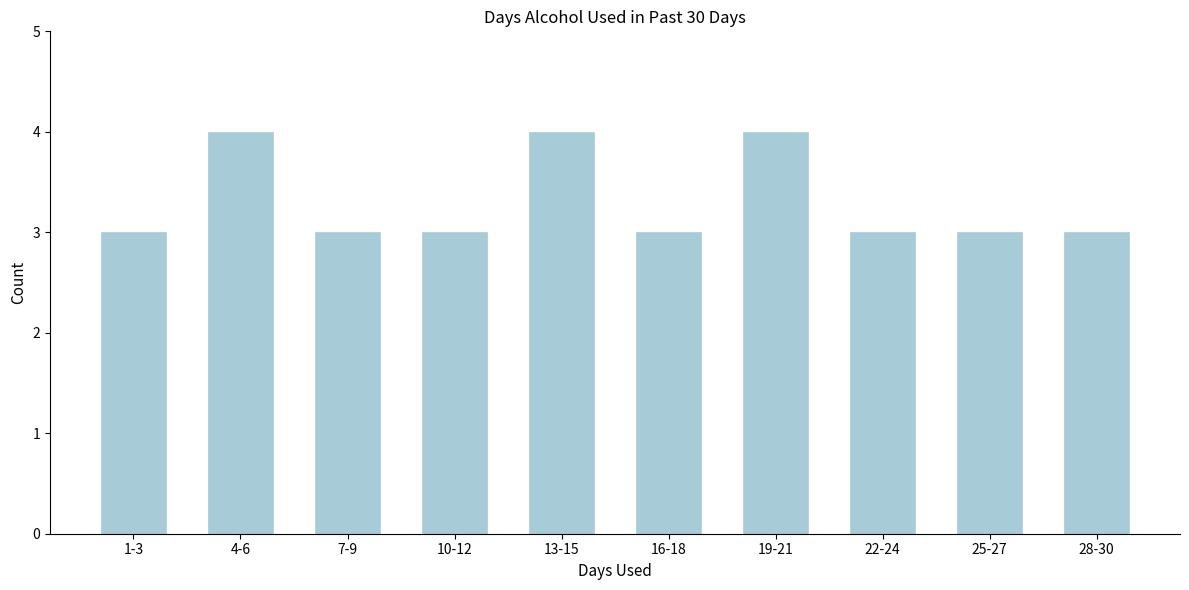

Reading left to right, extract all data points from this chart.

1-3=3	4-6=4	7-9=3	10-12=3	13-15=4	16-18=3	19-21=4	22-24=3	25-27=3	28-30=3